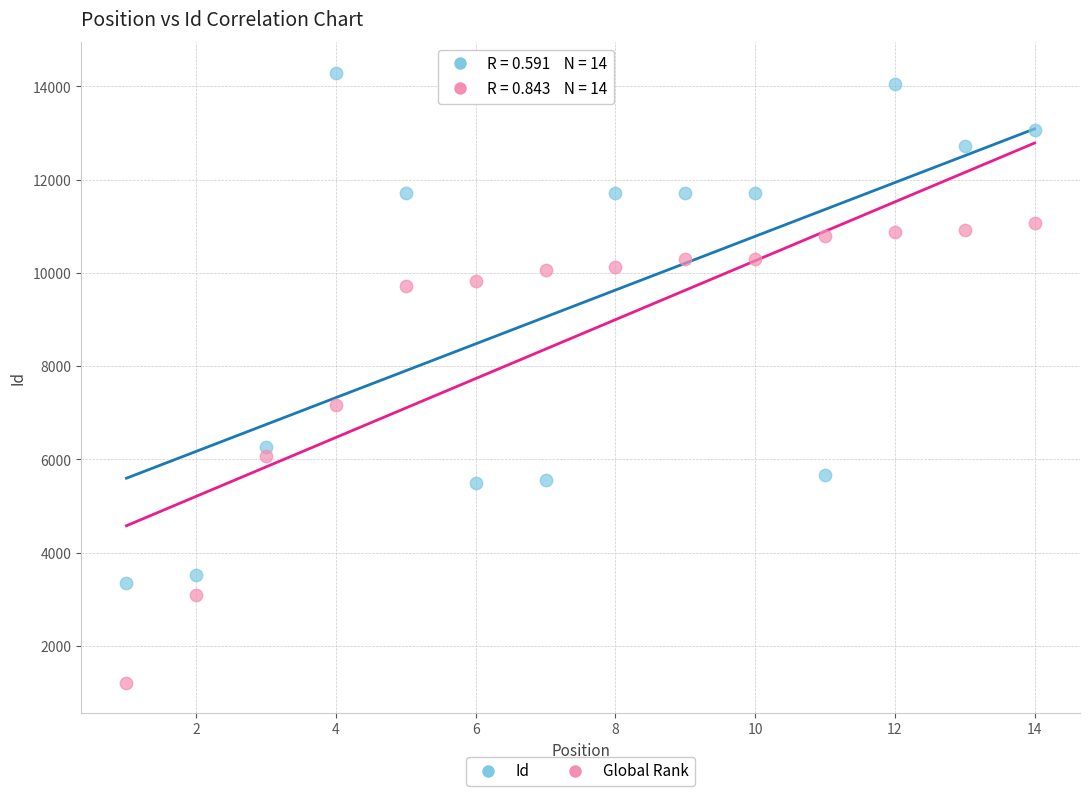

Which series contains the highest Y value?

Id